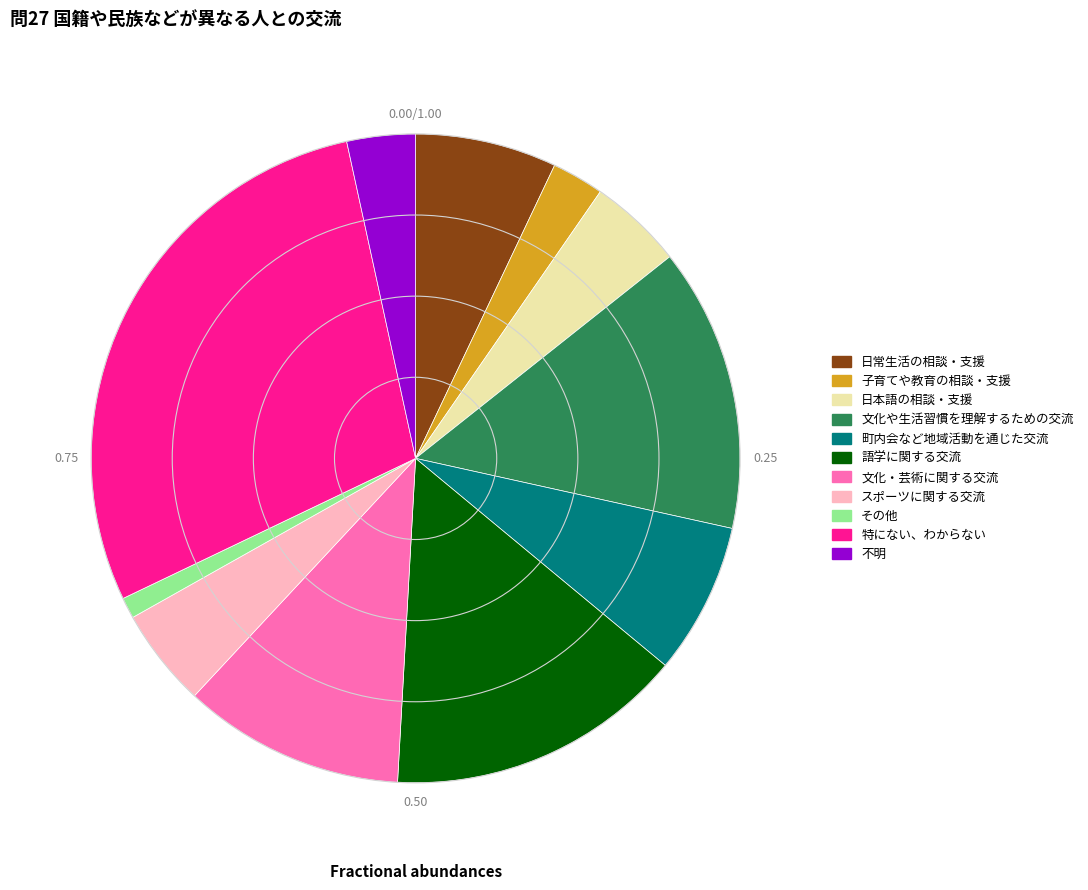

Approximately how many times larger is the value at 語学に関する交流 compared to 日常生活の相談・支援?

2.1